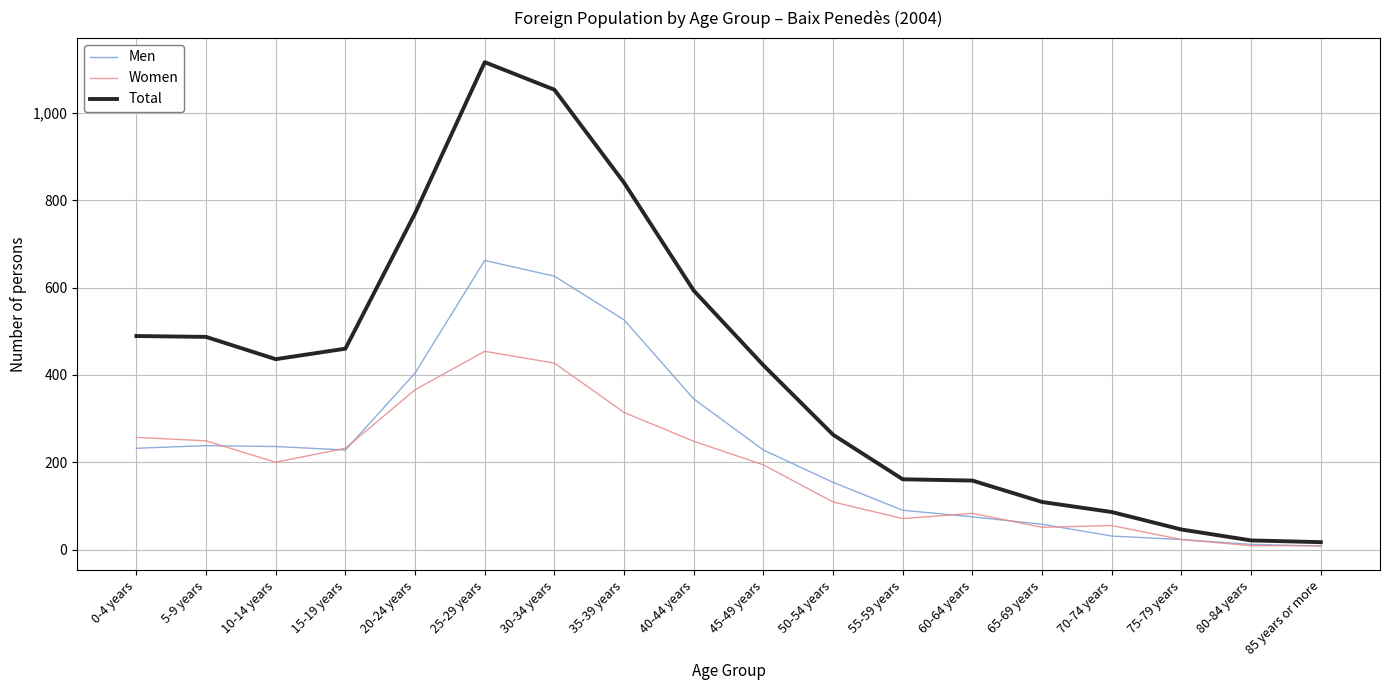

Which series has the largest range (max minus min)?

Total